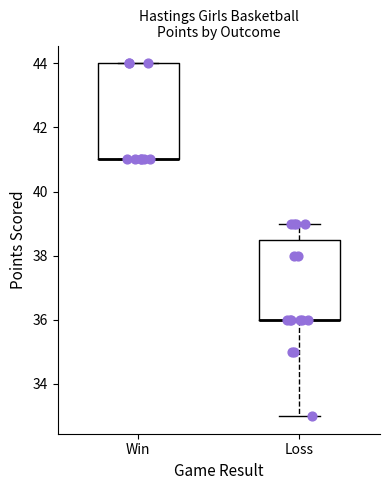

Reading left to right, read every box against the y-axis: the position of its median line, the range the box covers, and the ends of its whiskers. The values are not printed on the chart, so give them approximately, as read against the axis.

Win: median 41.0 (drawn on the box's lower edge), box 41.0 to 44.0, whiskers 41.0 to 44.0
Loss: median 36.0 (drawn on the box's lower edge), box 36.0 to 38.6, whiskers 33.0 to 39.0